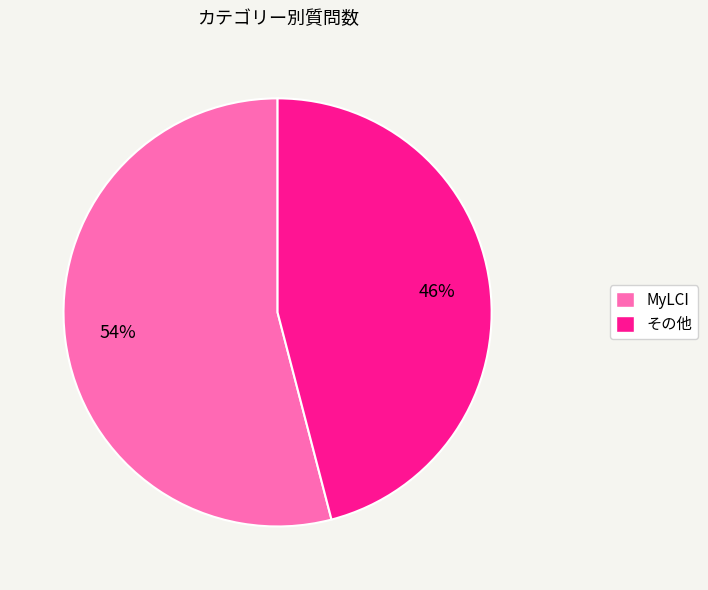

How many segments does this pie chart have?

2